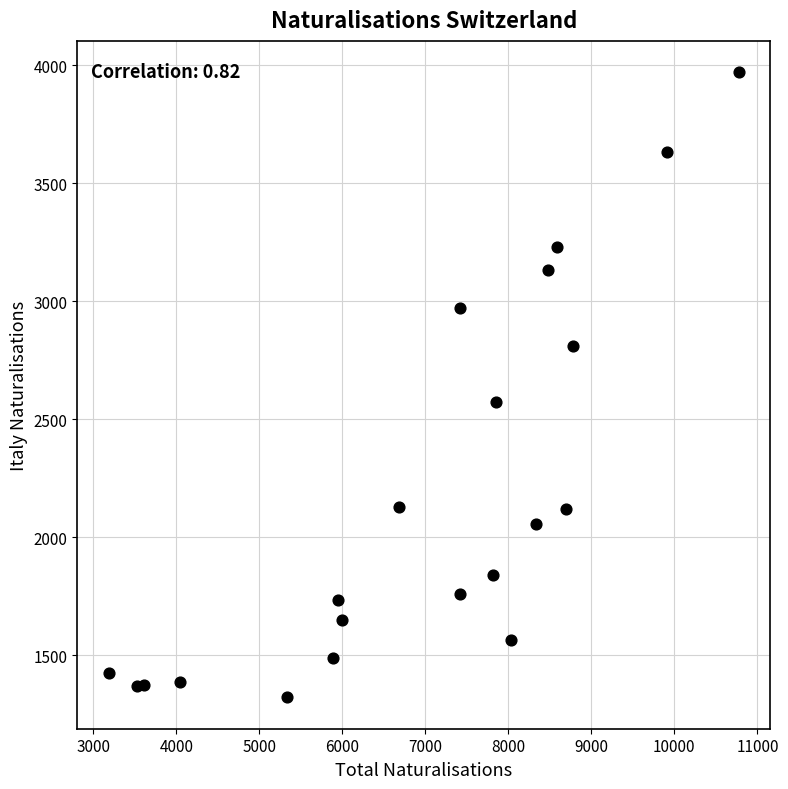

What Y value in the scatter plot is closest to 2646?

2572